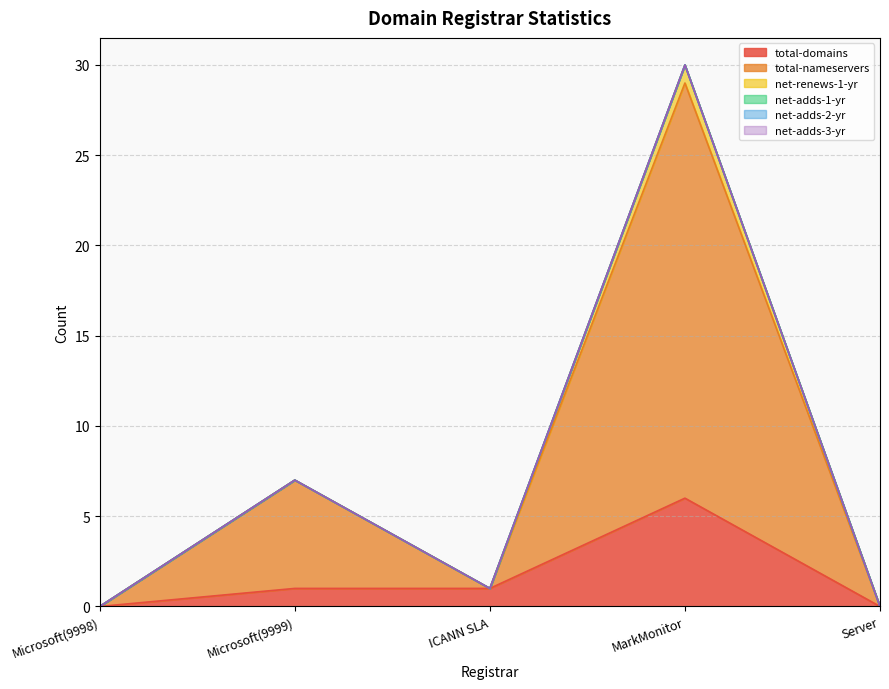

What position from the left is Microsoft(9998)?

1